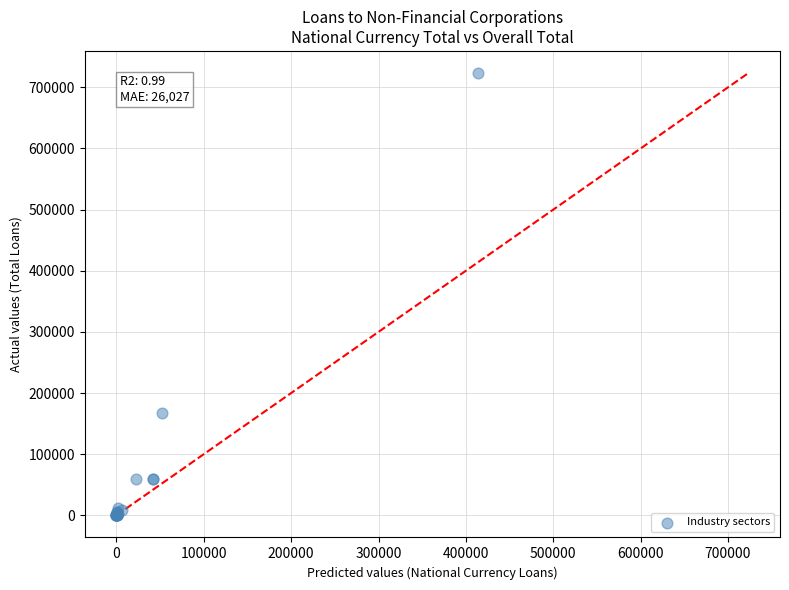

What Y value in the scatter plot is closest to 361680?

166573.7